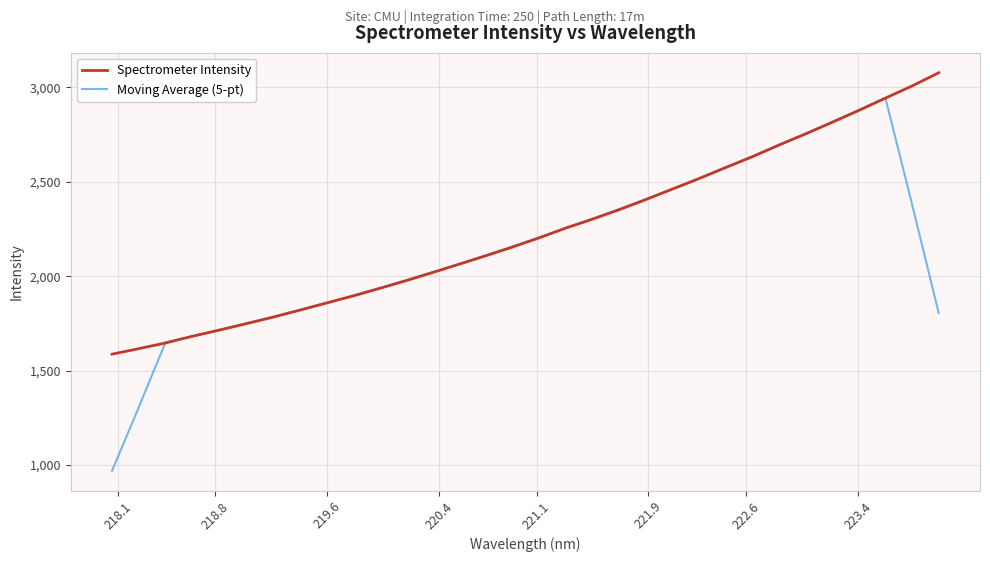

What is the lowest value of the Moving Average (5-pt) series?

970.1